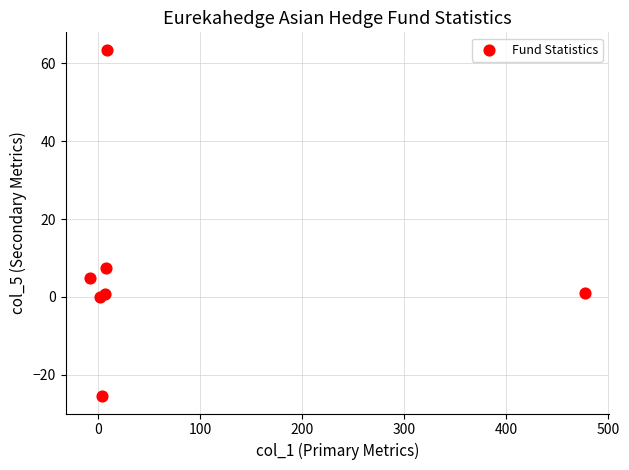

What Y value in the scatter plot is closest to 19?

7.5